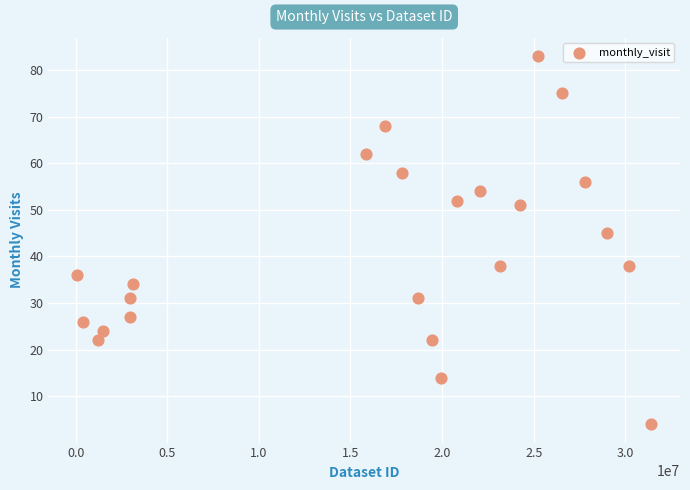

What Y value in the scatter plot is closest to 43?

45